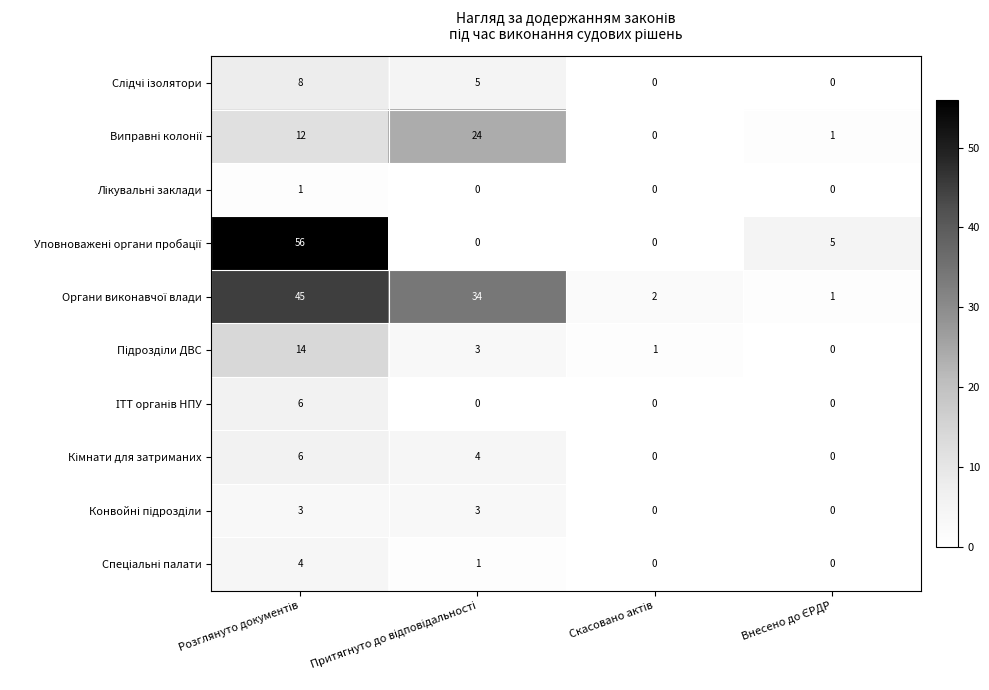

What is the greatest value displayed?

56